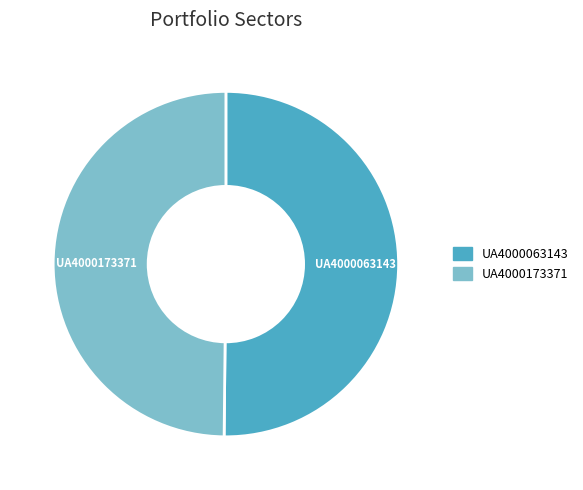

The UA4000173371 slice represents 59% of the pie. True or false?

False